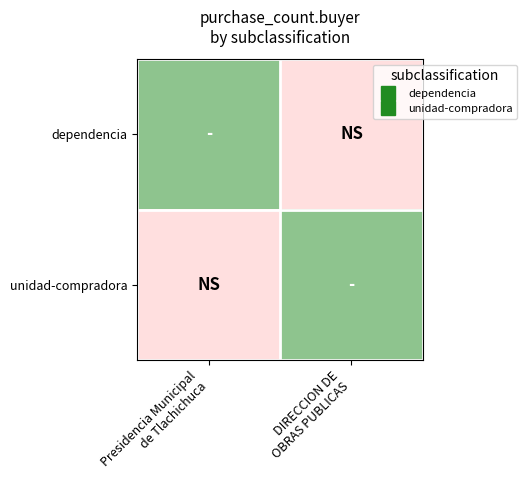

What is the total value across all series at Presidencia Municipal
de Tlachichuca?

1